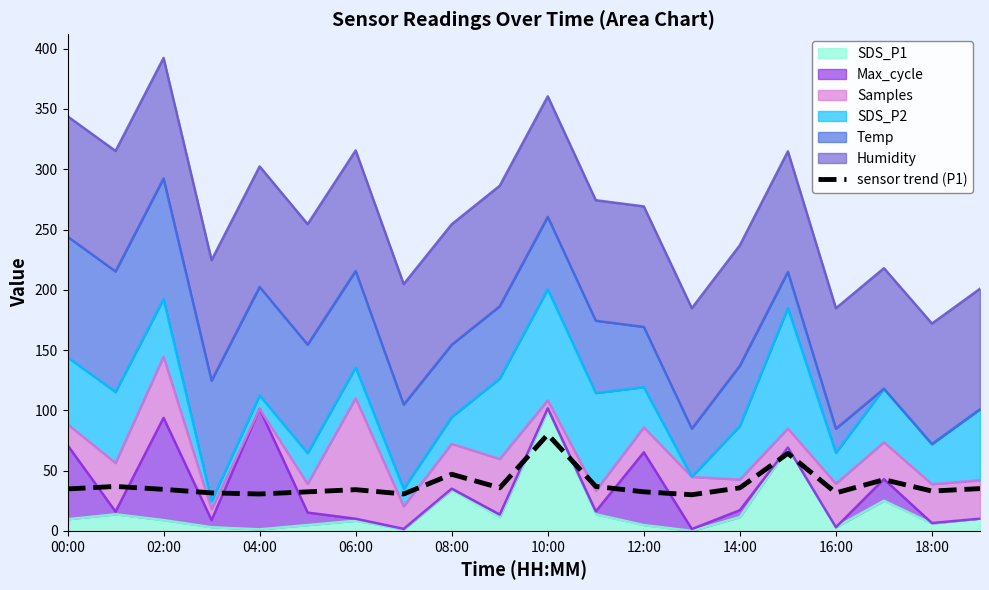

How many lines are shown in the chart?

1